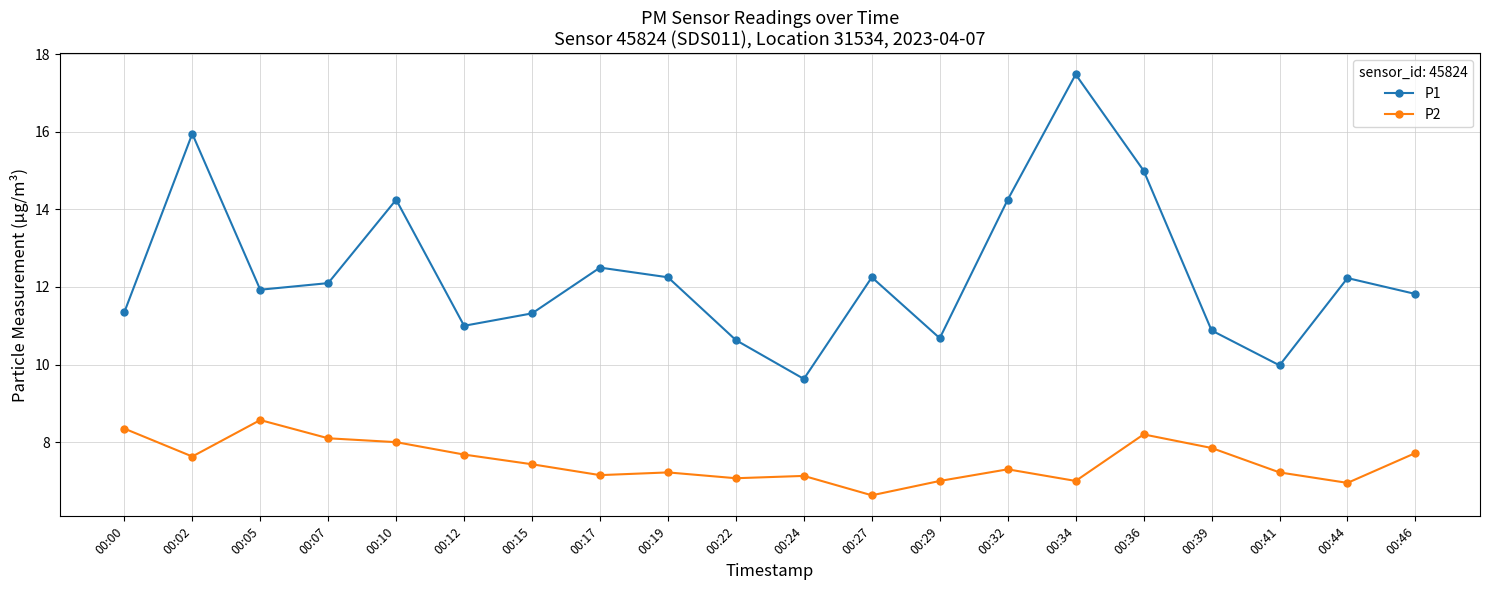

What is the difference between the maximum and minimum values in the P2 series?

1.9